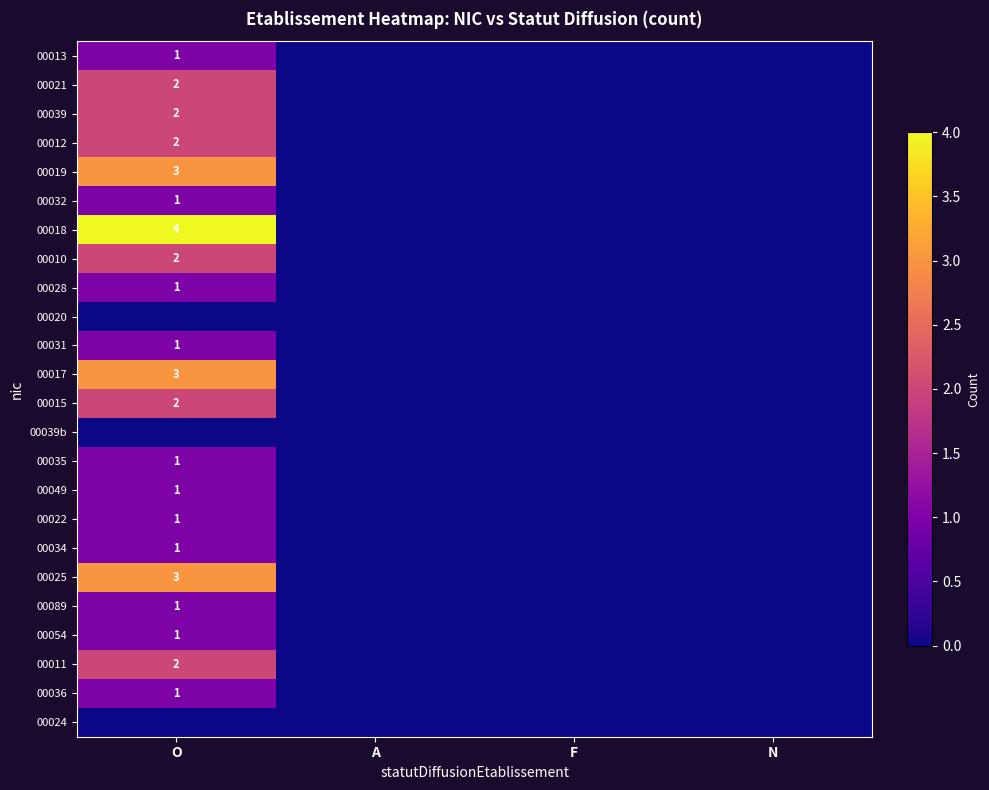

True or false: 00012 has a value of 1 at O.

False